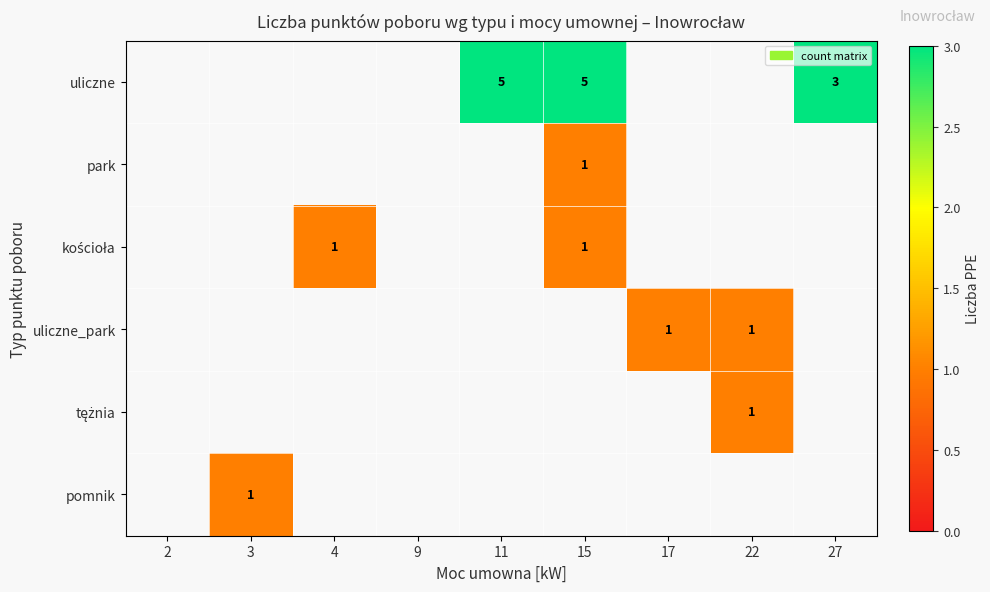

How many distinct data groups are displayed?

6